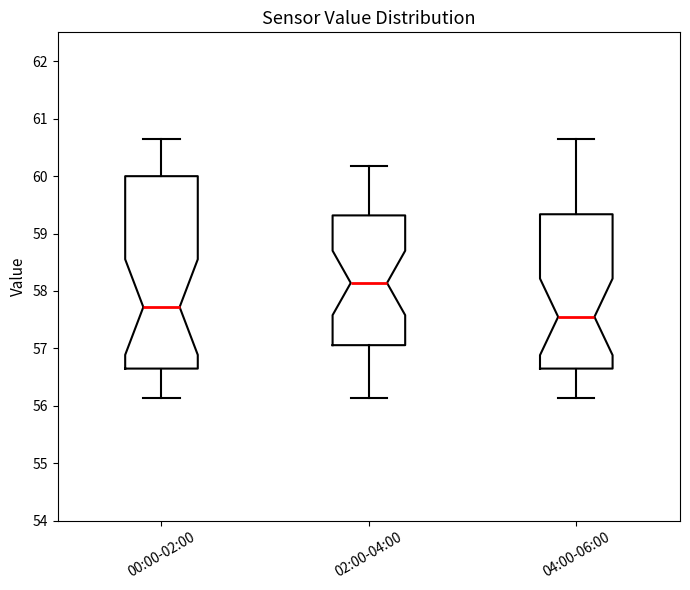

Where does the lower whisker of the box for 00:00-02:00 end on the y-axis? The values are not printed on the chart, so give them approximately, as read against the axis.

56.1